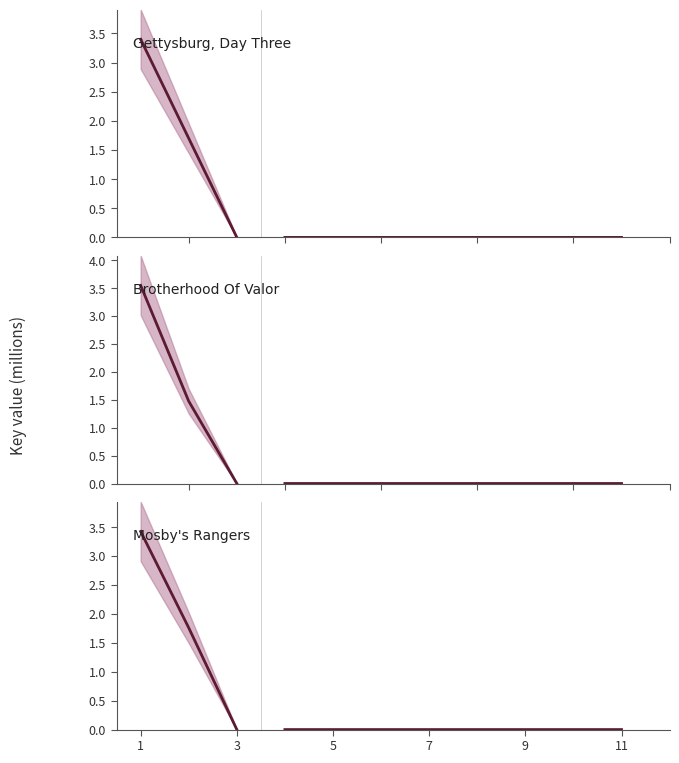

Is this an area chart (filled region under the line)?

No